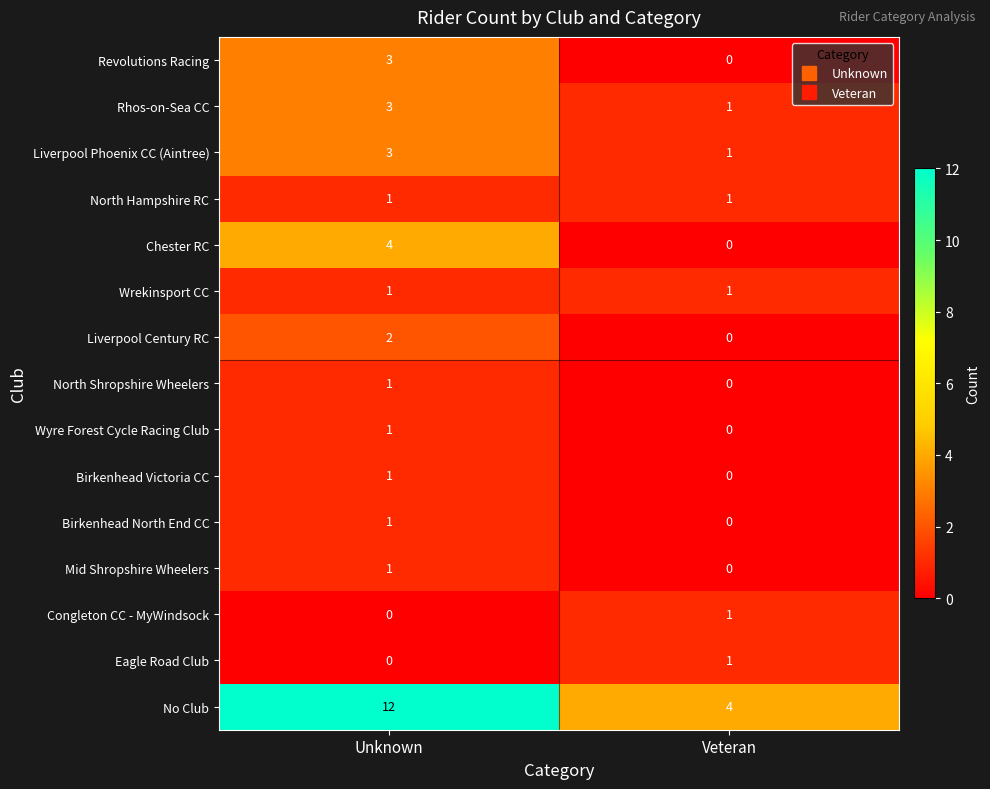

At which category does the chart reach its peak across all series?

Unknown